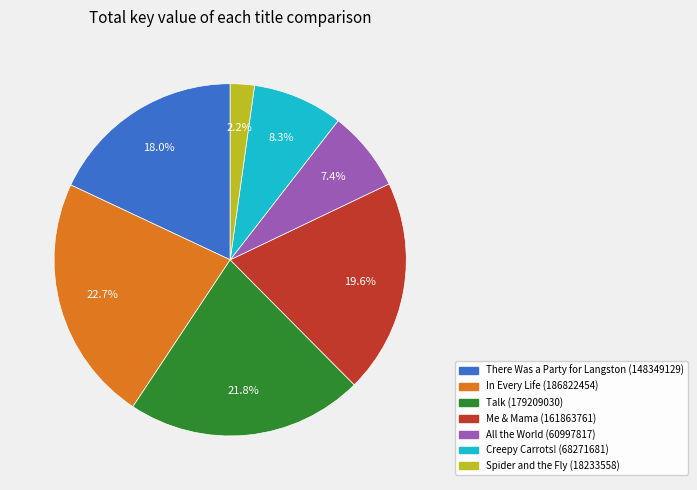

Which category has the smallest portion of the pie?

Spider and the Fly